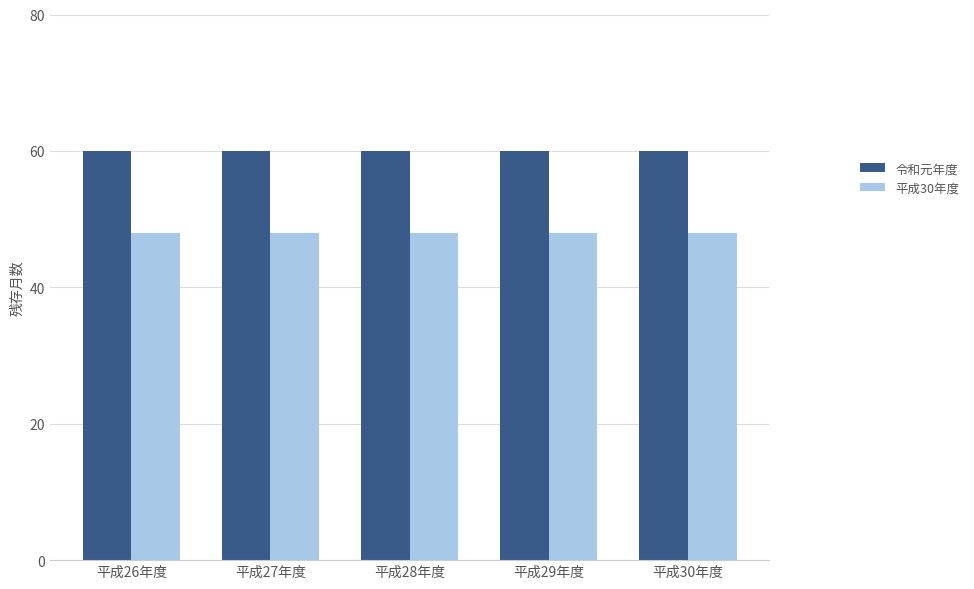

What is the lowest value of the 平成30年度 series?

48